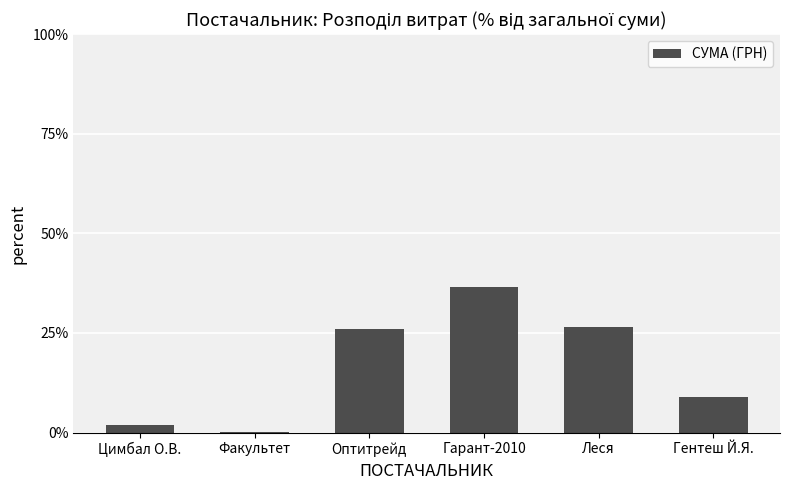

The chart shows a value of 0.1 at Гарант-2010. True or false?

False